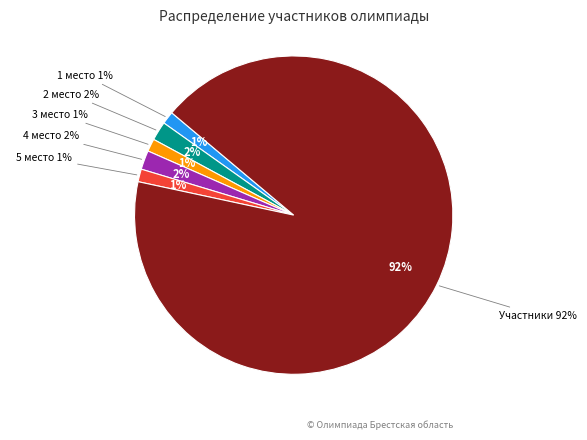

How many segments does this pie chart have?

6